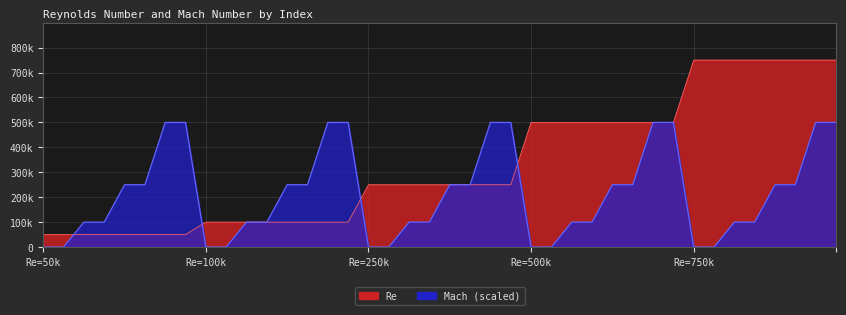

Does the chart display data point markers on the line(s)?

No